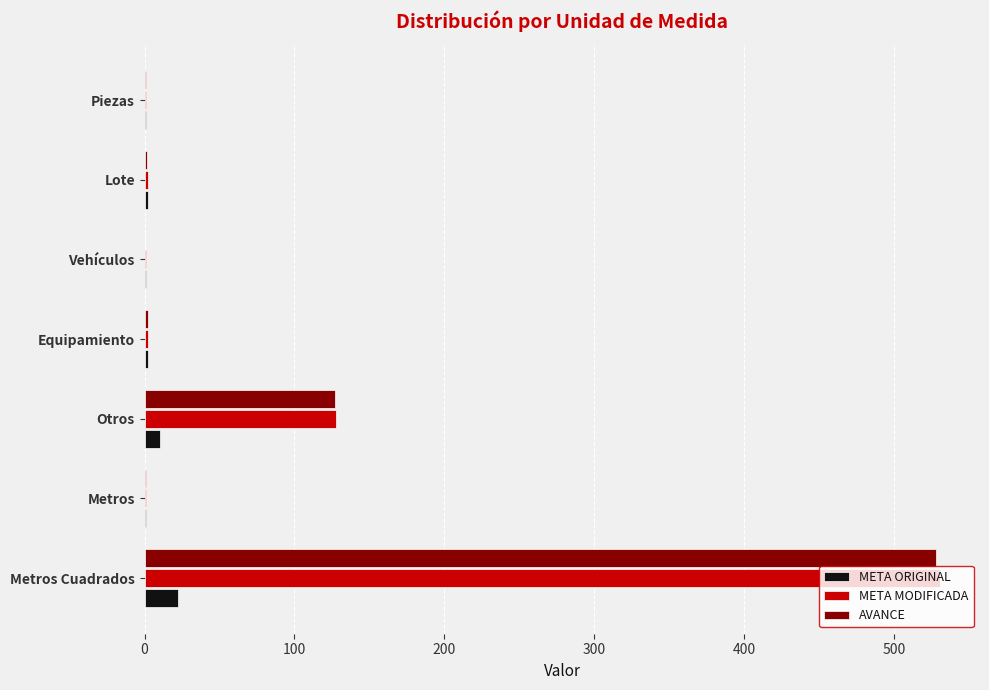

The AVANCE series shows 38.1 at Otros. True or false?

False